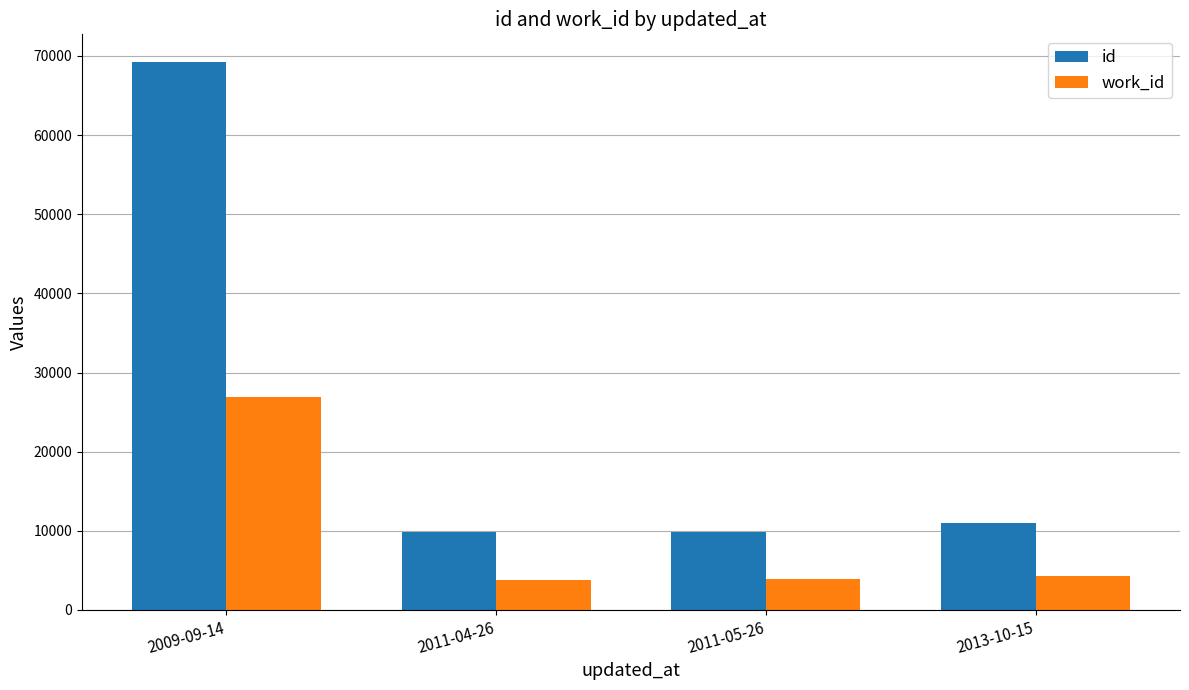

List the series in order of their peak value, lowest first.

work_id, id